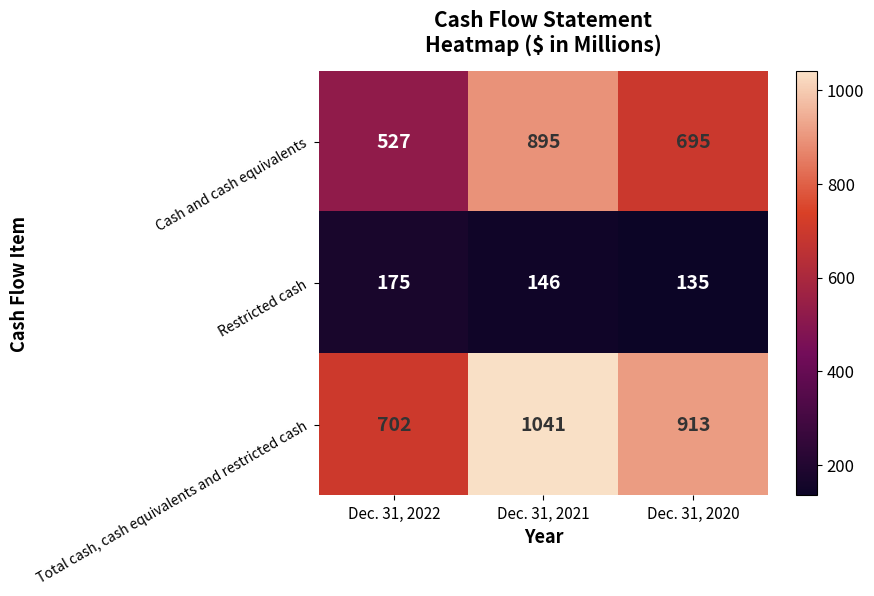

Reading left to right, what are all the values shown in this chart?

Cash and cash equivalents: Dec. 31, 2022=527	Dec. 31, 2021=895	Dec. 31, 2020=695
Restricted cash: Dec. 31, 2022=175	Dec. 31, 2021=146	Dec. 31, 2020=135
Total cash, cash equivalents and restricted cash: Dec. 31, 2022=702	Dec. 31, 2021=1041	Dec. 31, 2020=913